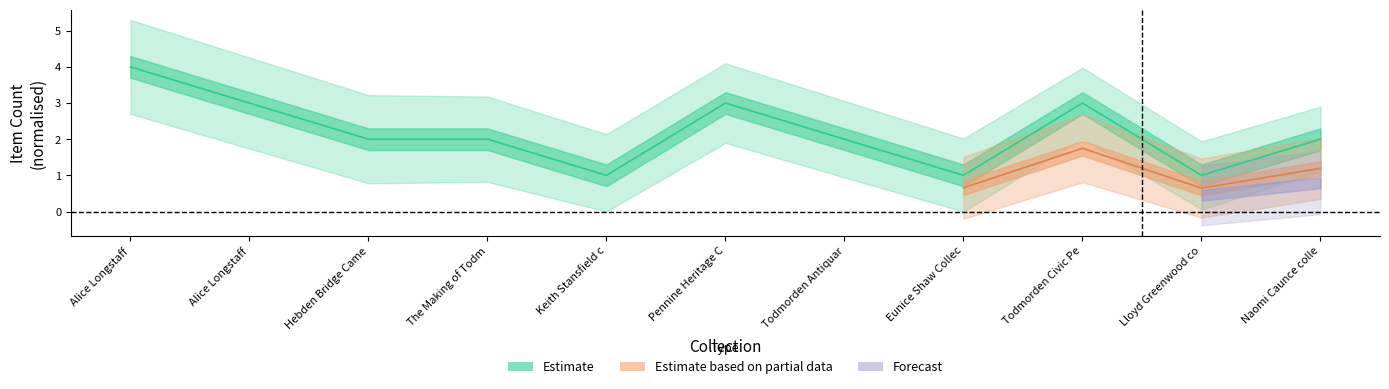

Count the item_counts values in the range 1 to 3.

10